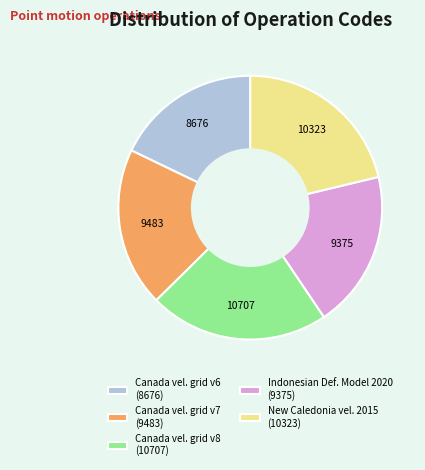

Does any single category account for the majority?

No